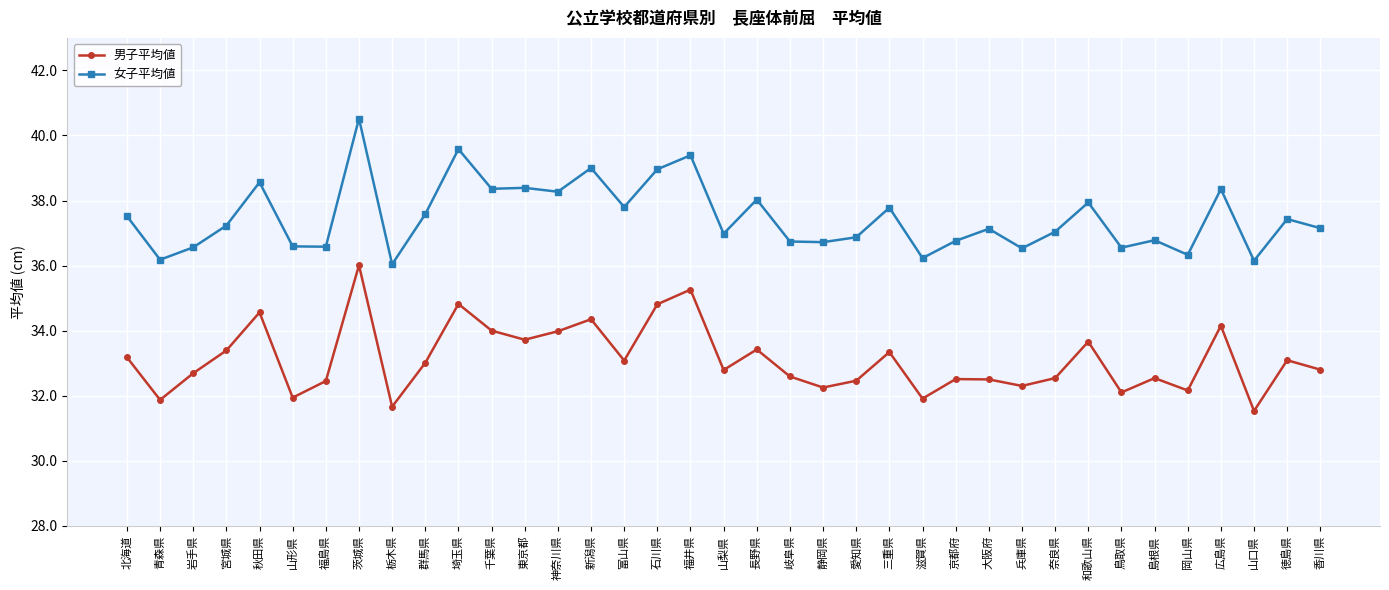

What is the total value across all series at 山口県?

67.7